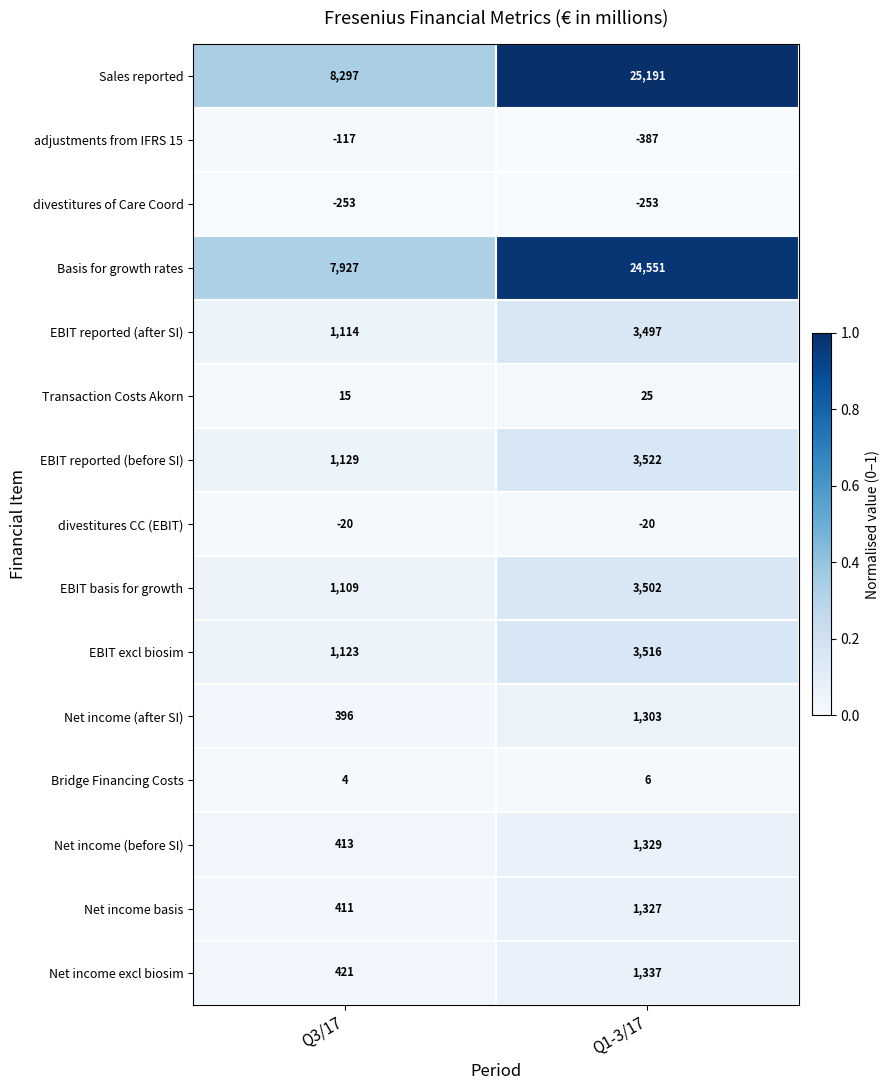

Which series has the largest total across all categories?

Sales reported